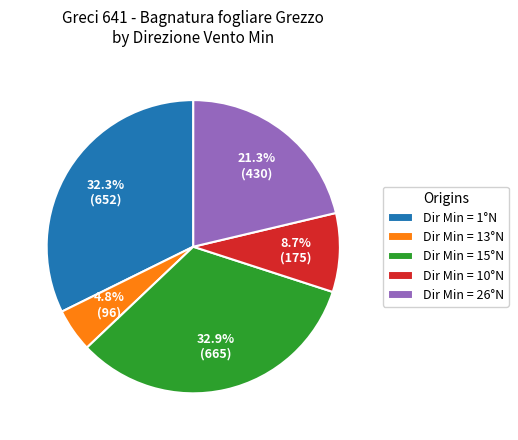

Count the number of slices in the pie.

5